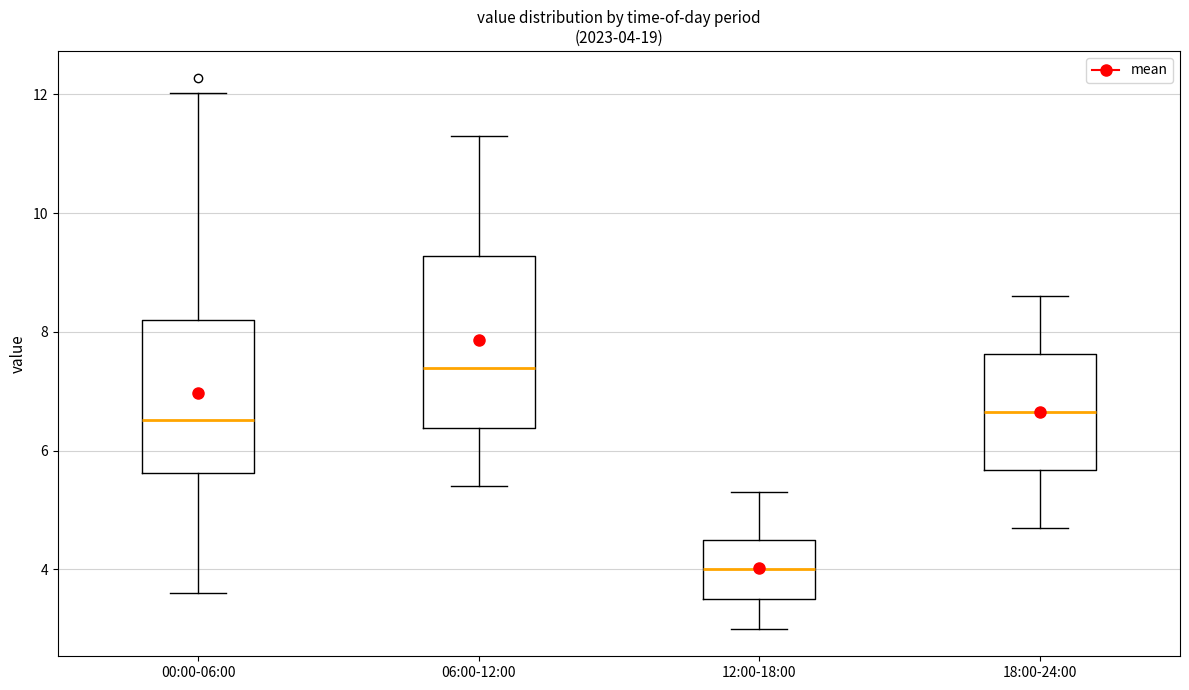

Which box is the tallest, from its lower edge to its upper edge?

06:00-12:00